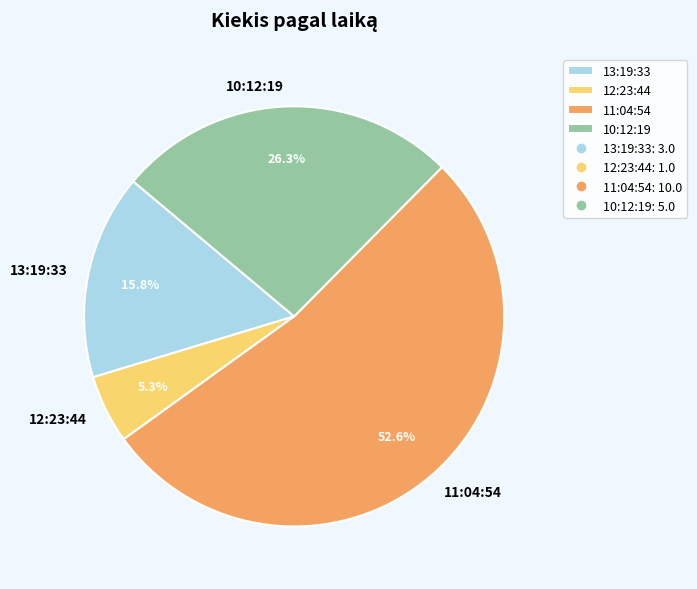

Rank the categories by value from highest to lowest.

11:04:54, 10:12:19, 13:19:33, 12:23:44